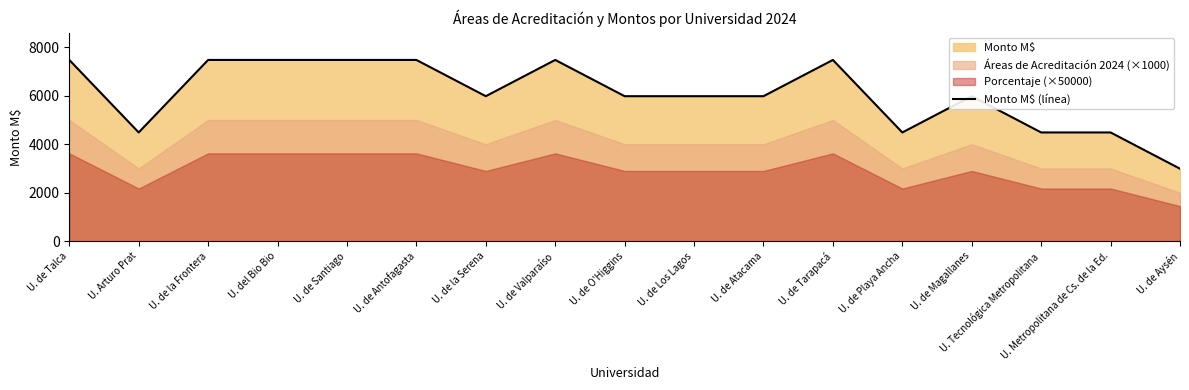

What is the maximum value shown in the chart?

7474.6